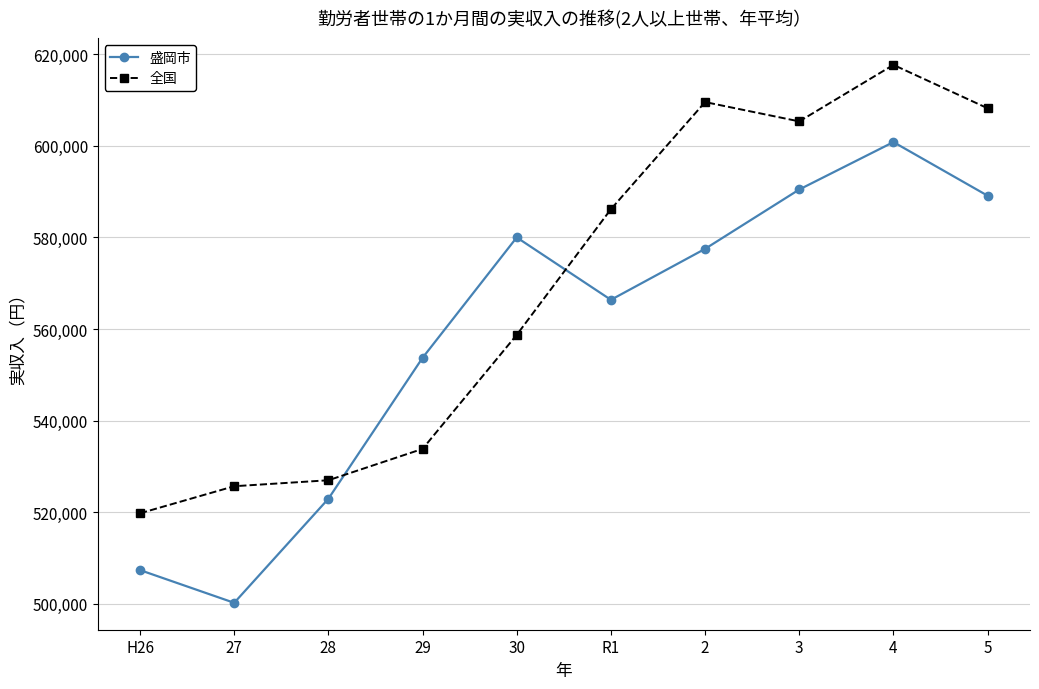

What is the difference between the second highest and minimum values in the 全国 series?

89774